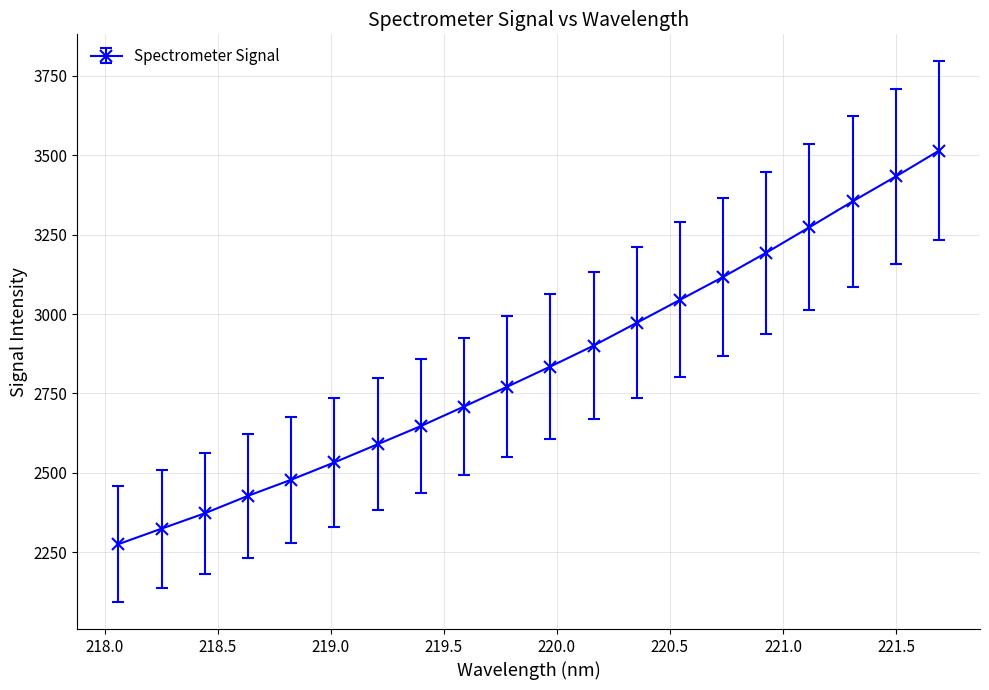

How many data points does each series have?

20